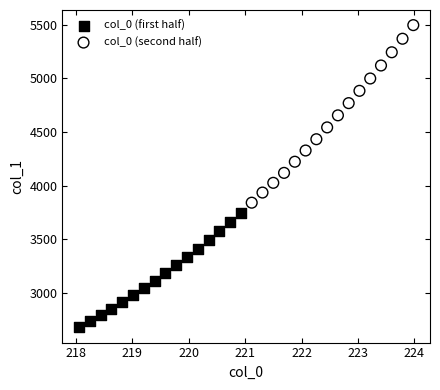

Which series contains the lowest Y value?

col_0 (first half)